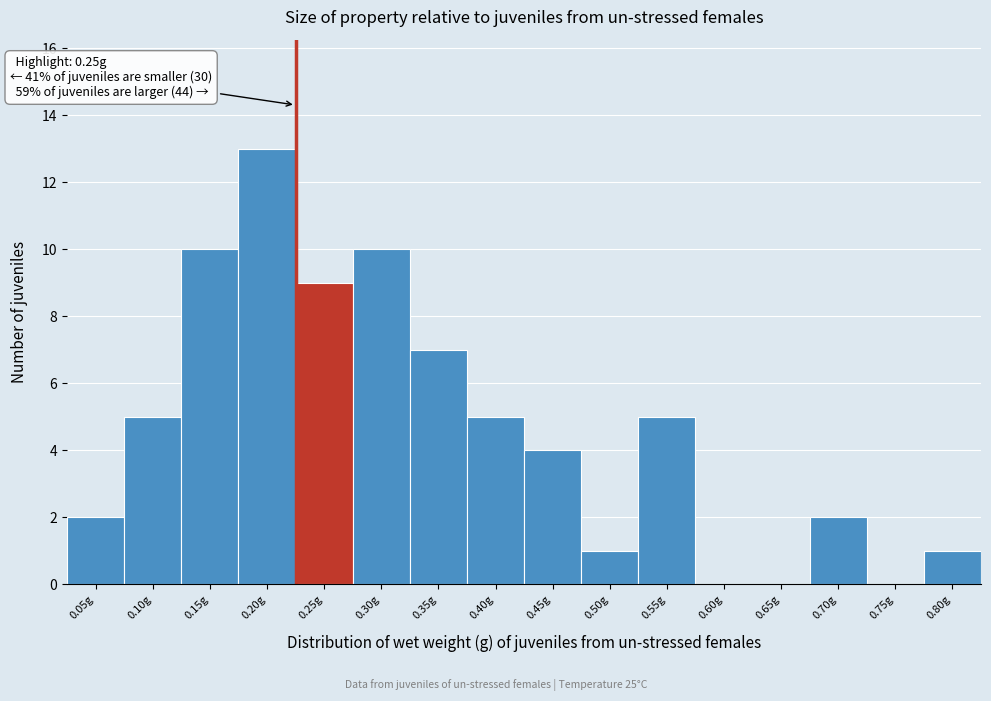

Reading left to right, transcribe all the data shown in this chart.

0.05g=2	0.10g=5	0.15g=10	0.20g=13	0.25g=9	0.30g=10	0.35g=7	0.40g=5	0.45g=4	0.50g=1	0.55g=5	0.60g=0	0.65g=0	0.70g=2	0.75g=0	0.80g=1